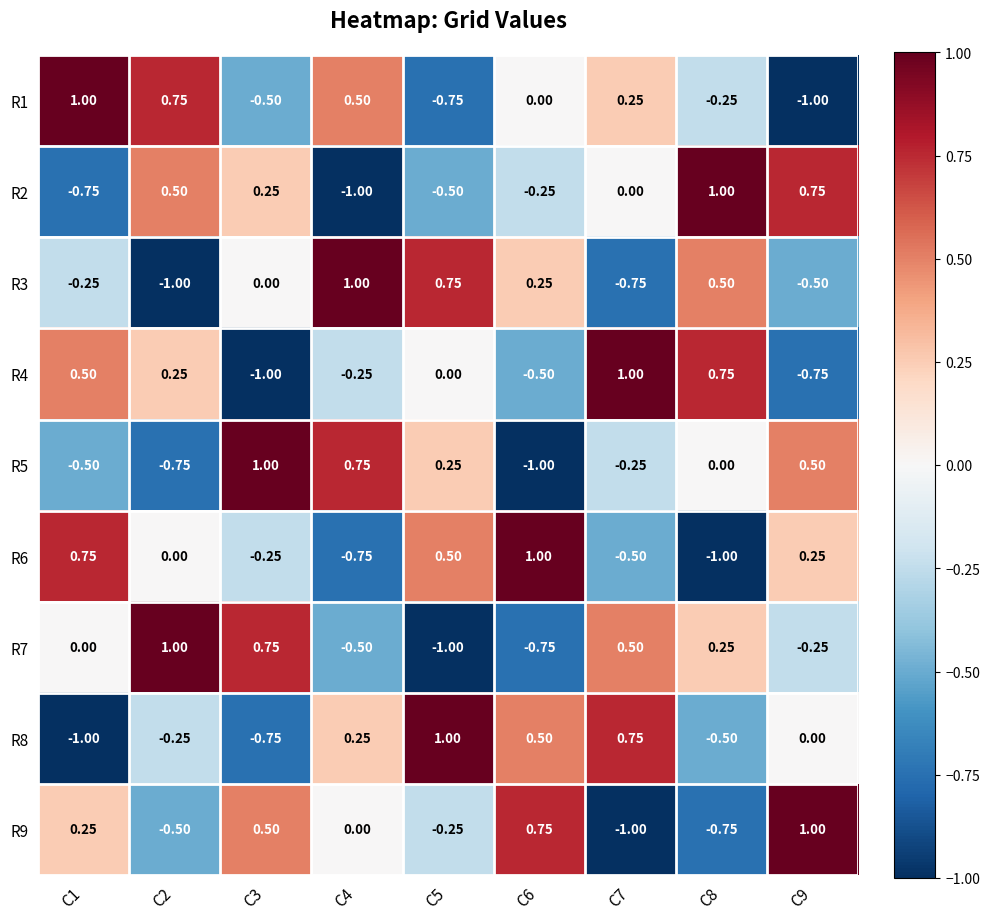

Is the value of R8 at C8 greater than the value of R9 at C8?

Yes